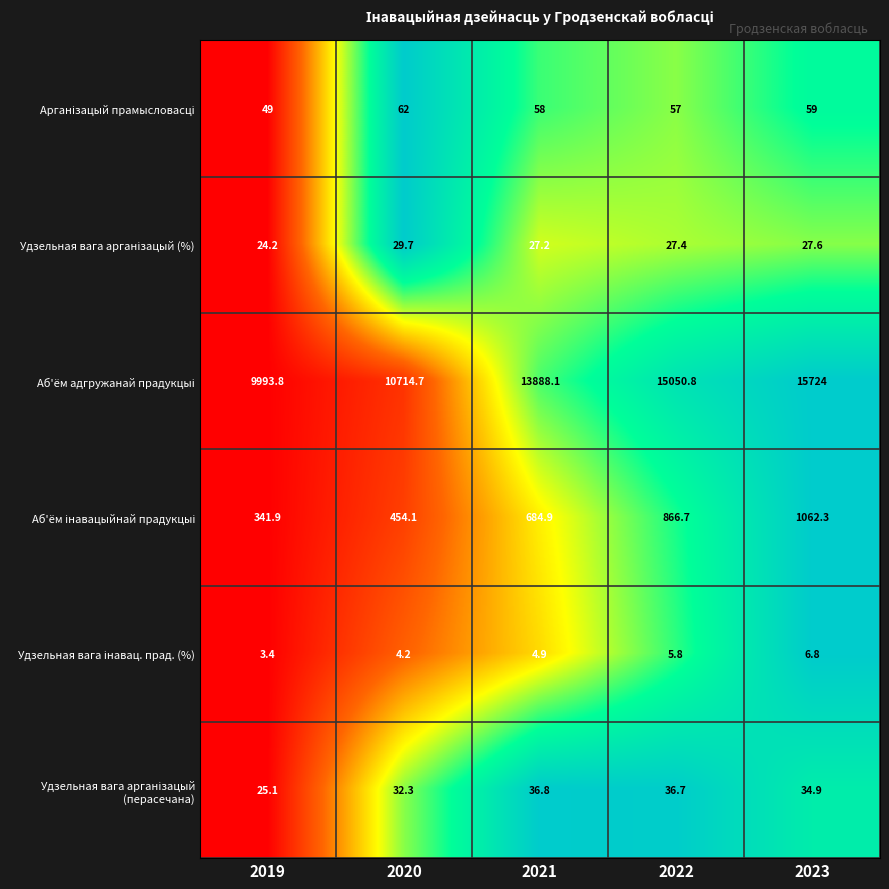

What is the total value across all series at 2023?

16914.6